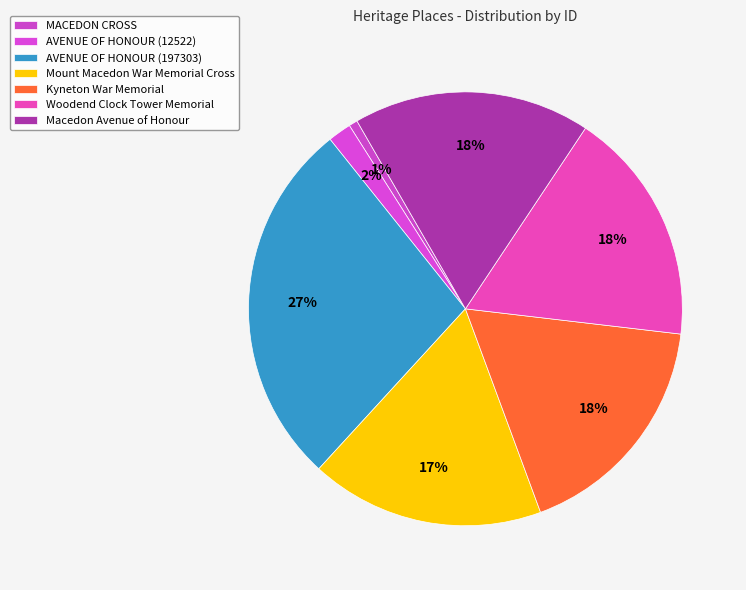

Does Mount Macedon War Memorial Cross account for over 50% of the chart?

No